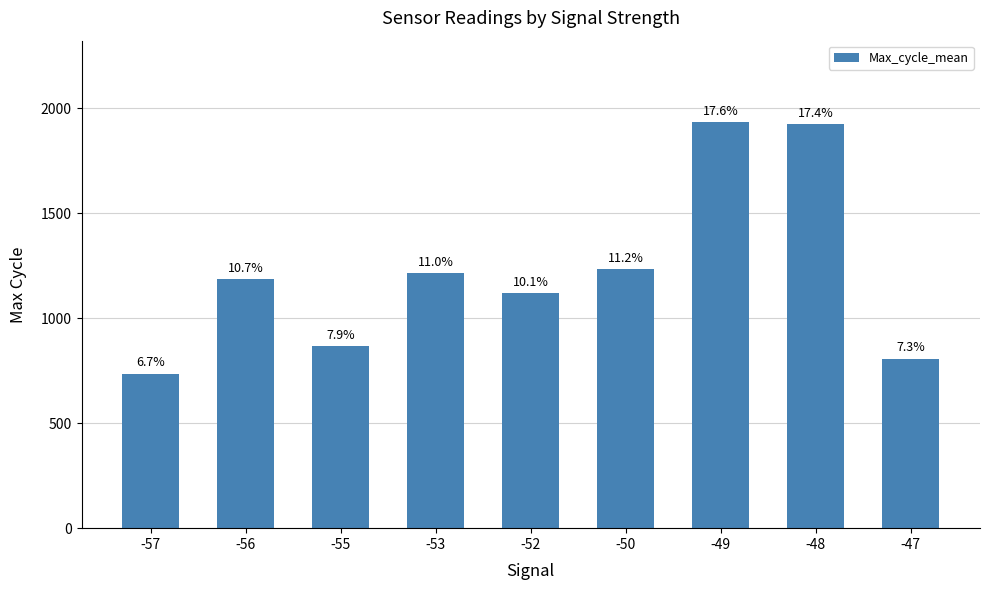

List the labels in order of value, largest first.

-49, -48, -50, -53, -56, -52, -55, -47, -57